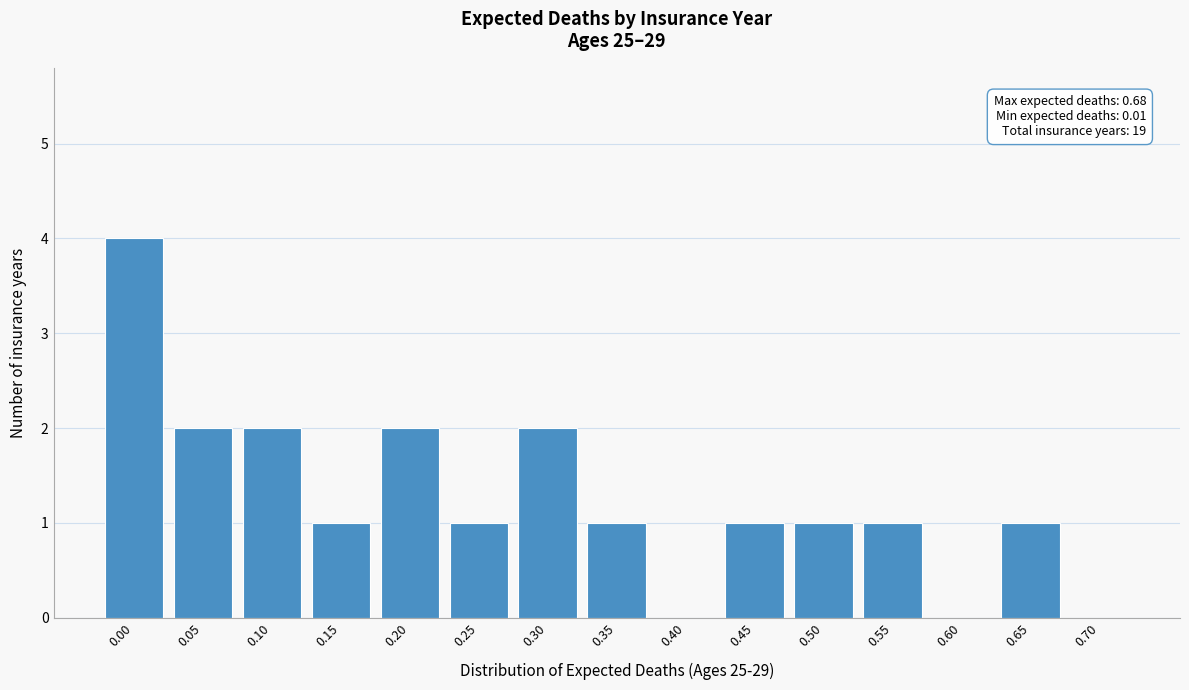

Reading left to right, transcribe all the data shown in this chart.

0.00=4	0.05=2	0.10=2	0.15=1	0.20=2	0.25=1	0.30=2	0.35=1	0.40=0	0.45=1	0.50=1	0.55=1	0.60=0	0.65=1	0.70=0